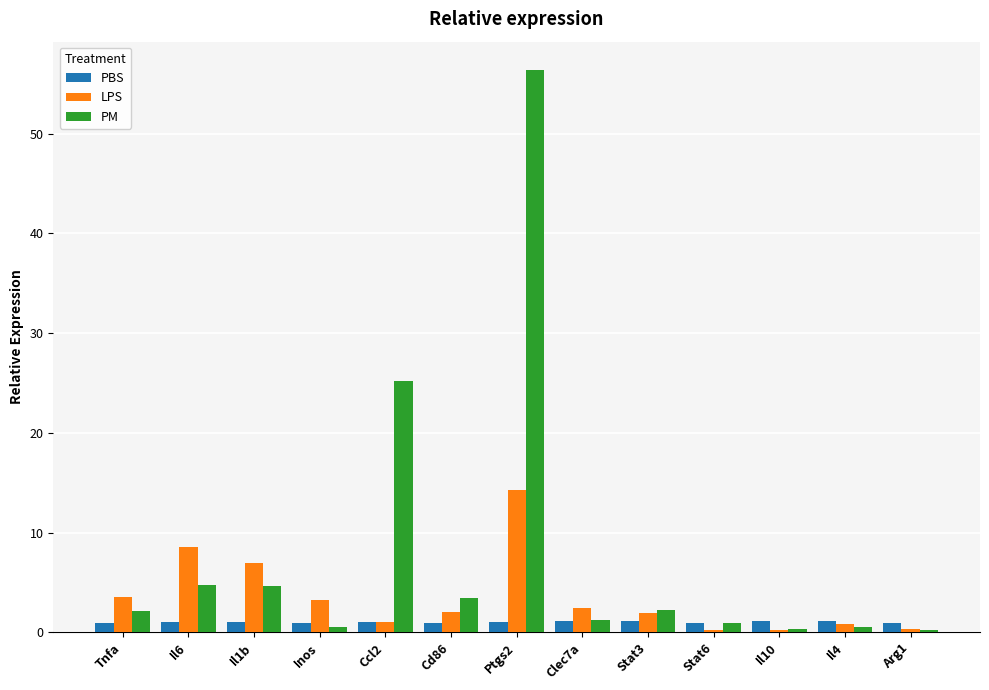

What is the value of the PM bar at the 2nd from the left?

4.8